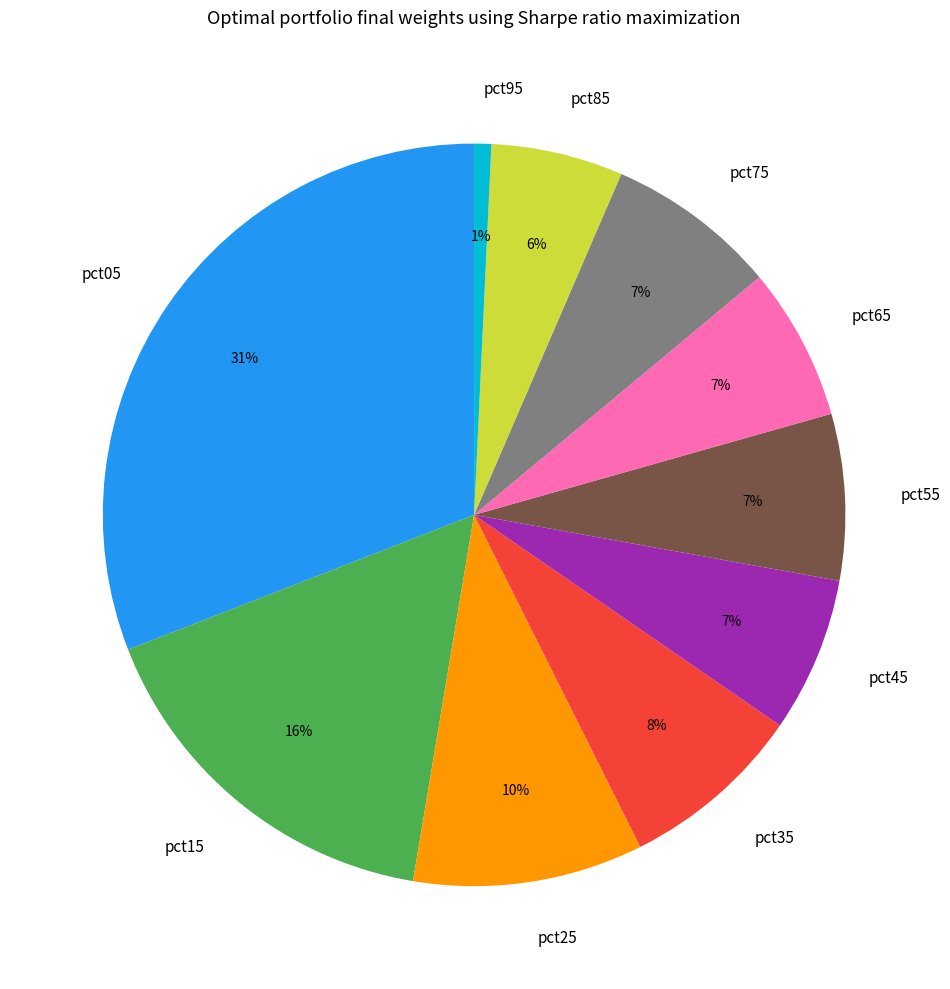

How many segments does this pie chart have?

10